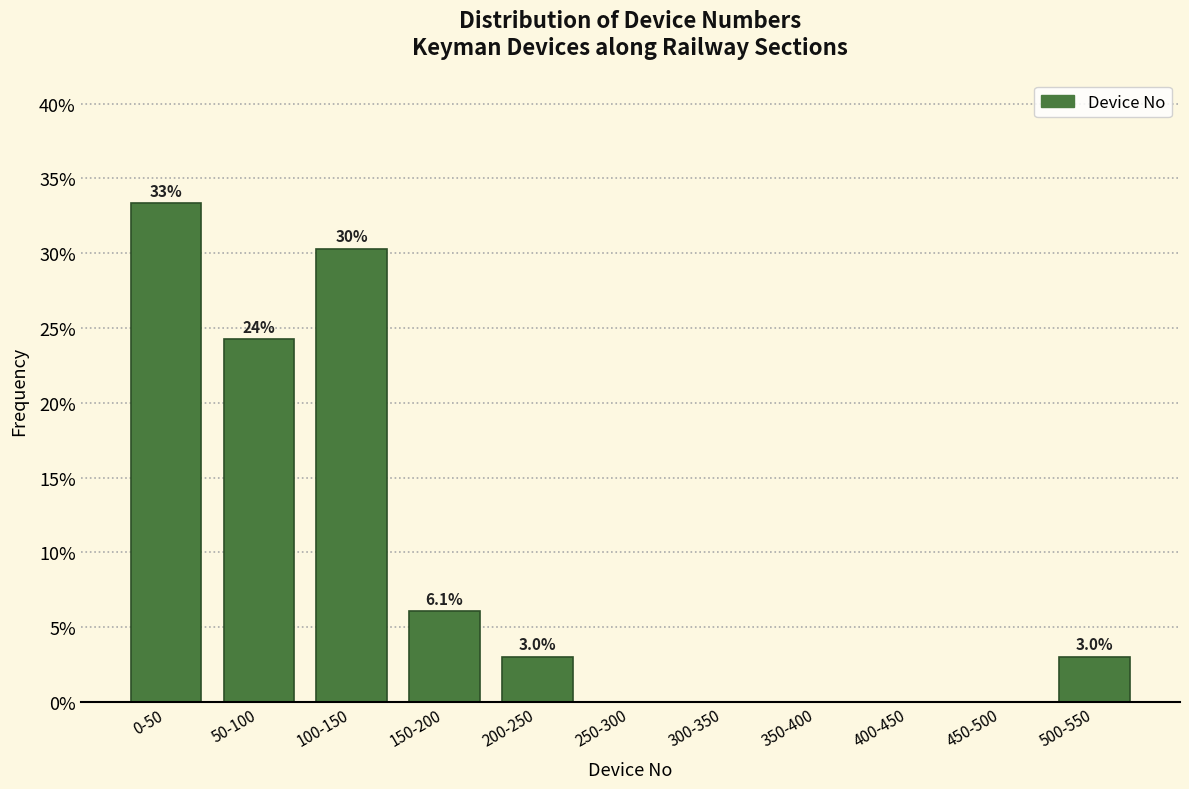

Reading left to right, transcribe all the data shown in this chart.

0-50=33.3	50-100=24.2	100-150=30.3	150-200=6.1	200-250=3.0	250-300=0.0	300-350=0.0	350-400=0.0	400-450=0.0	450-500=0.0	500-550=3.0